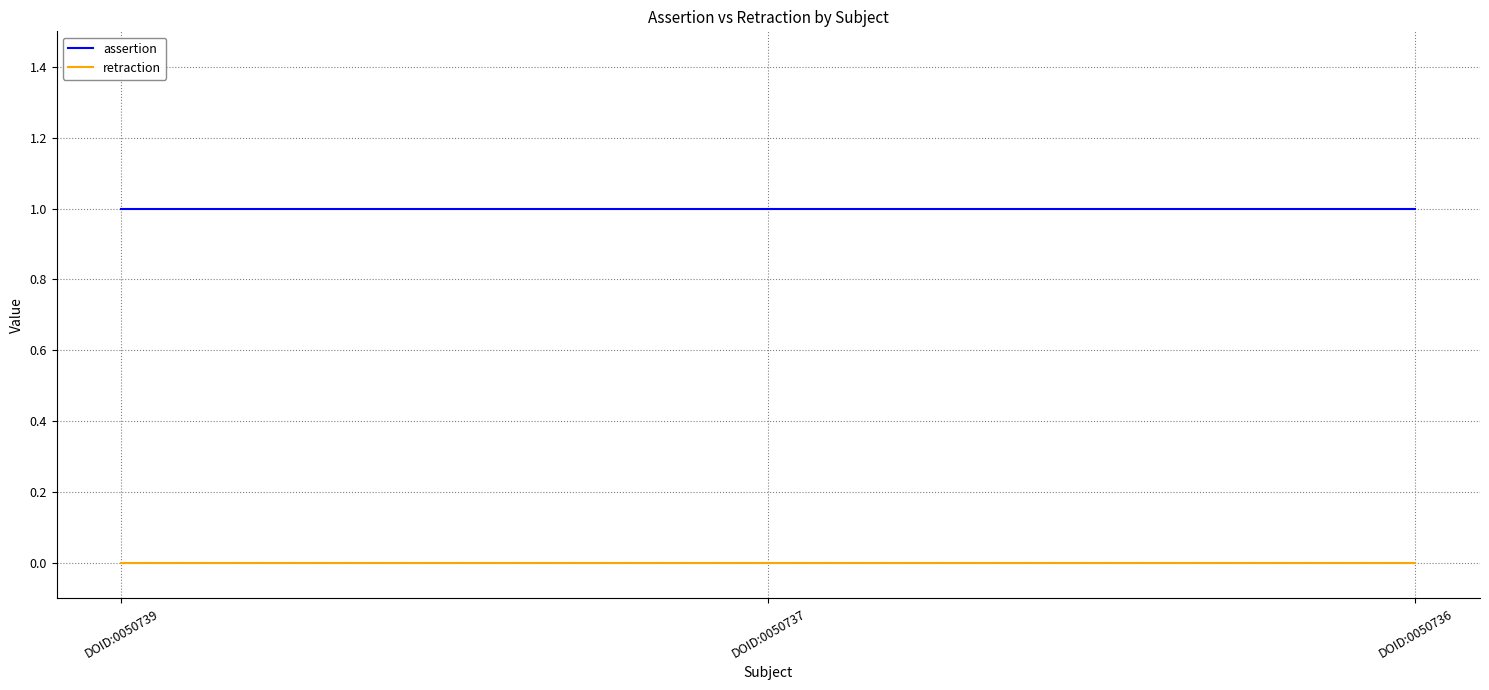

Which series has the largest total across all categories?

assertion